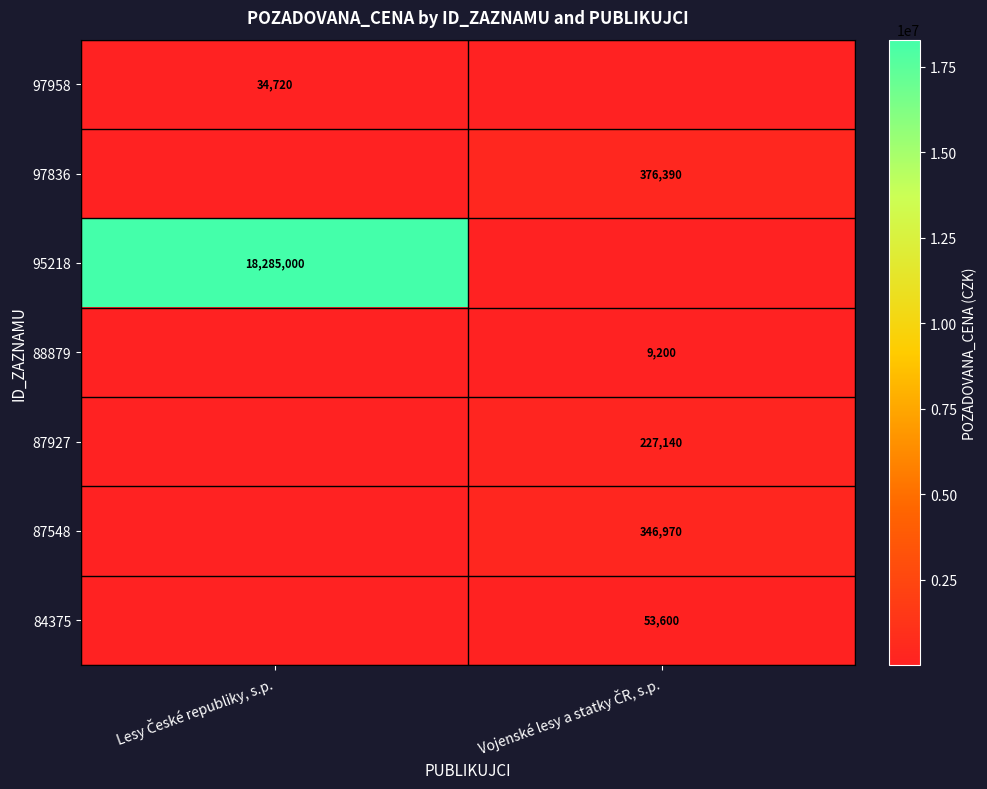

List the series in order of their peak value, lowest first.

88879, 97958, 84375, 87927, 87548, 97836, 95218